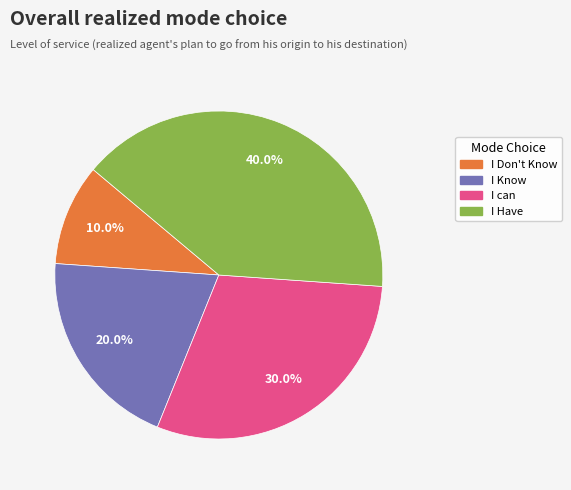

Does I Have account for over 50% of the chart?

No